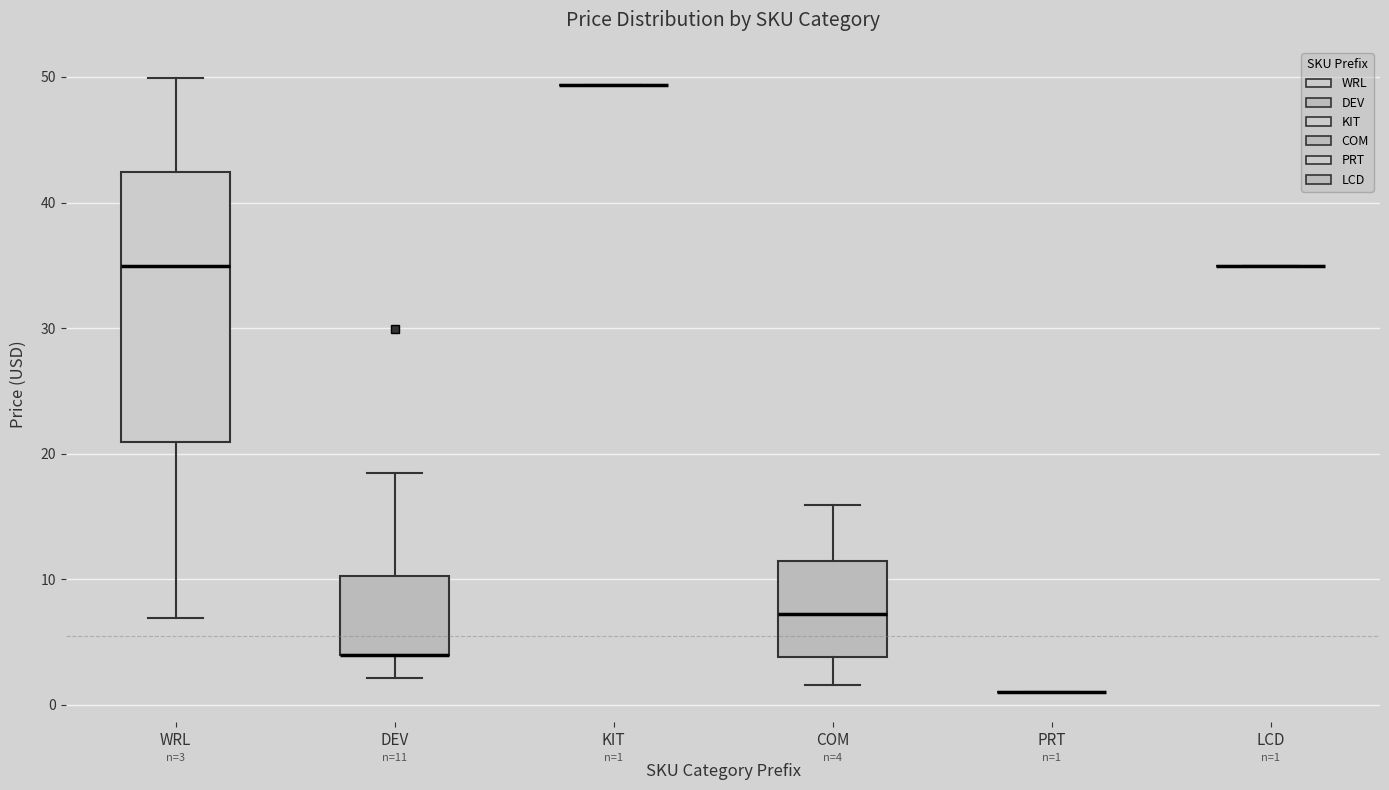

Comparing the boxes themselves (not the whiskers), which one is the tallest?

WRL